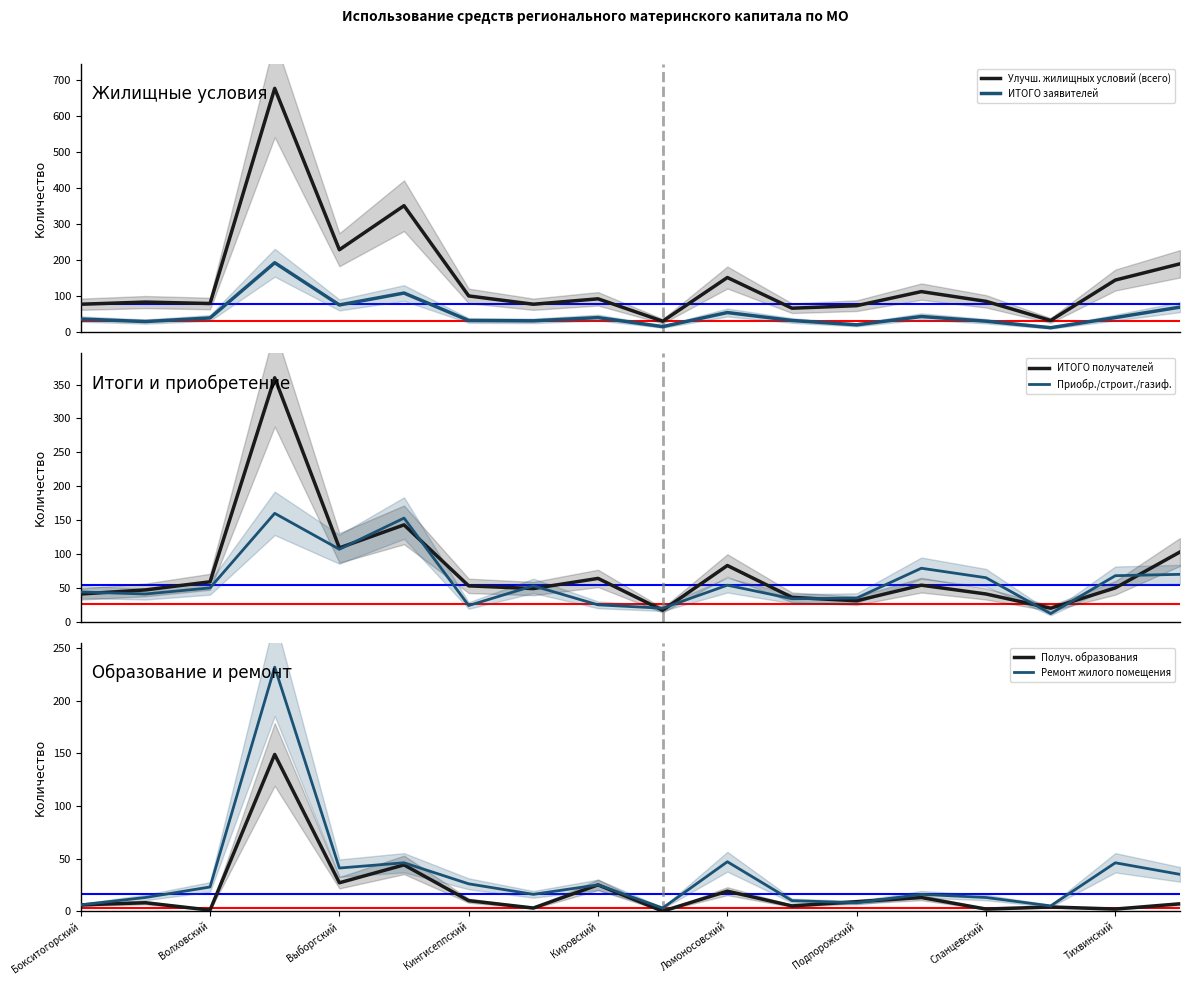

What is the highest value of the Улучш. жилищных условий (всего) series?

676